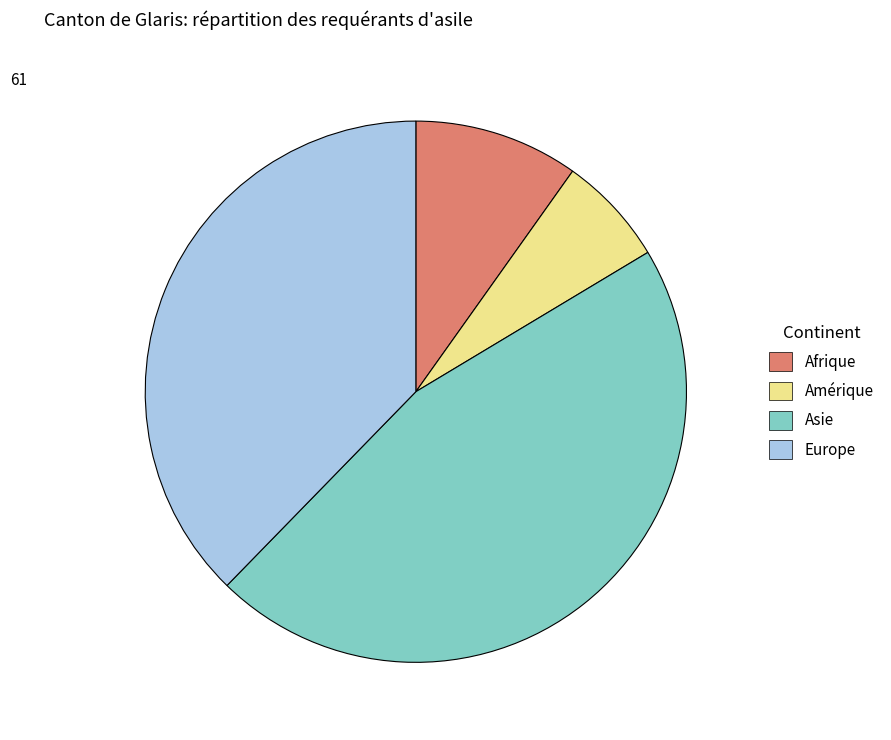

Which category has the biggest portion of the pie?

Asie